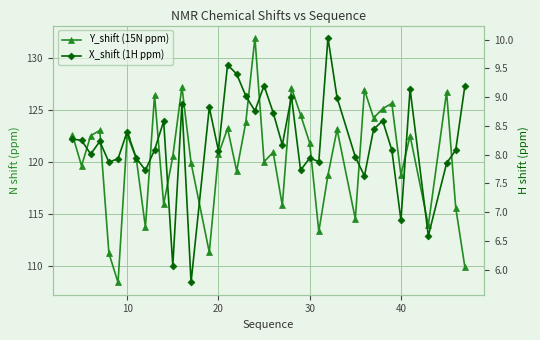

Is this an area chart (filled region under the line)?

No